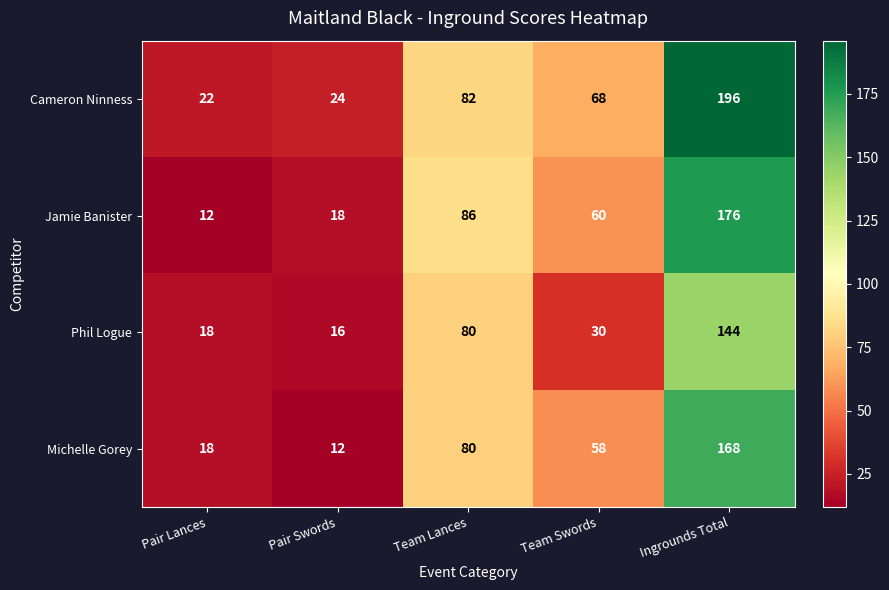

List the labels in order of Phil Logue value, largest first.

Ingrounds Total, Team Lances, Team Swords, Pair Lances, Pair Swords